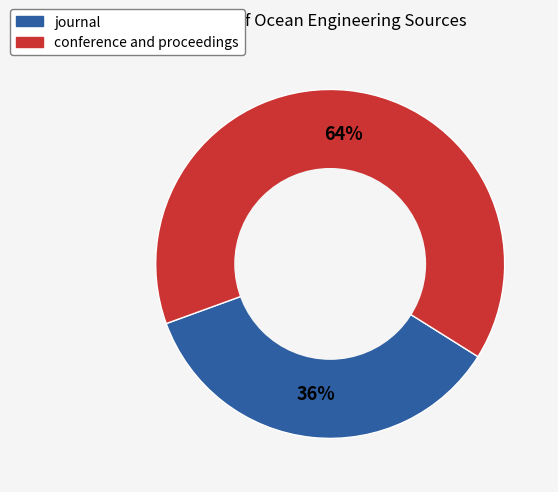

Between journal and conference and proceedings, which is larger?

conference and proceedings